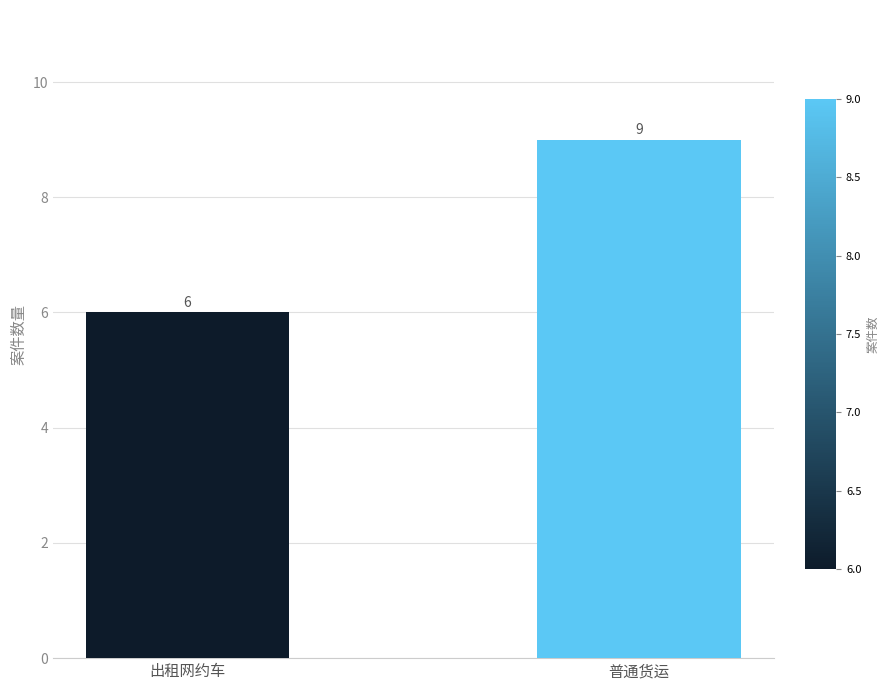

What is the value of the 1st bar from the left?

6